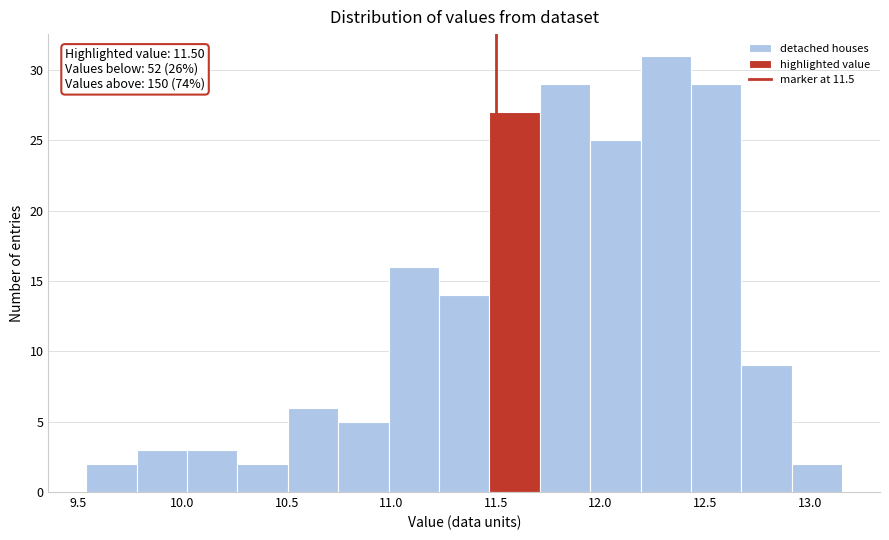

Which range on the x-axis has the tallest bar?

12.20 to 12.45